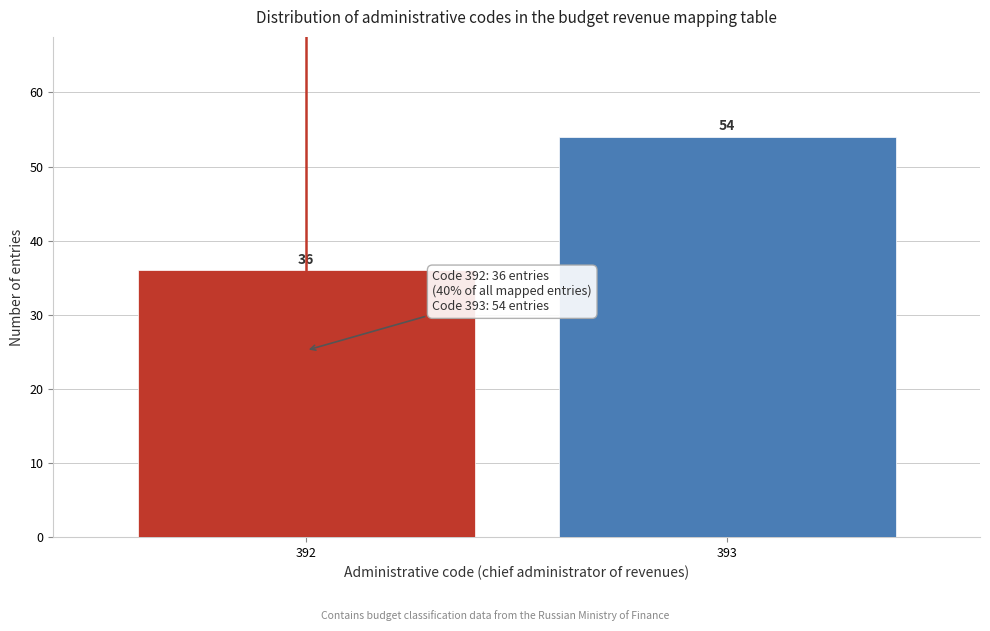

Reading left to right, transcribe all the data shown in this chart.

392=36	393=54